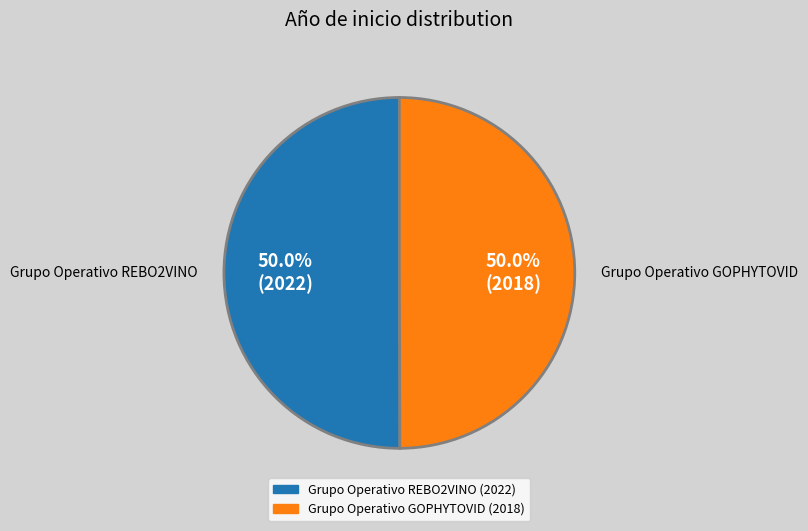

To the nearest percent, what percentage of the pie is Grupo Operativo REBO2VINO?

50%